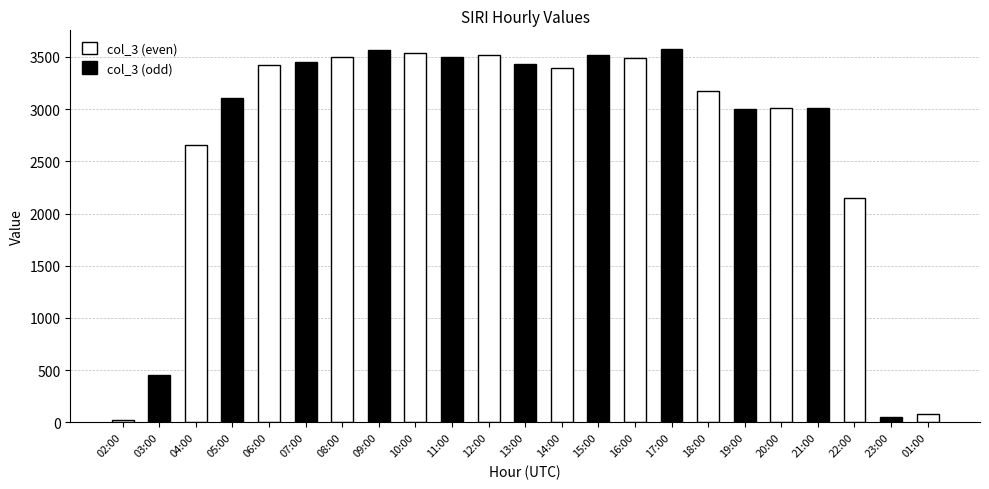

Reading right to left, extract all data points from this chart.

85	55	2151	3011	3010	2998	3173	3576	3489	3519	3395	3437	3520	3497	3535	3562	3497	3451	3421	3106	2657	449	20